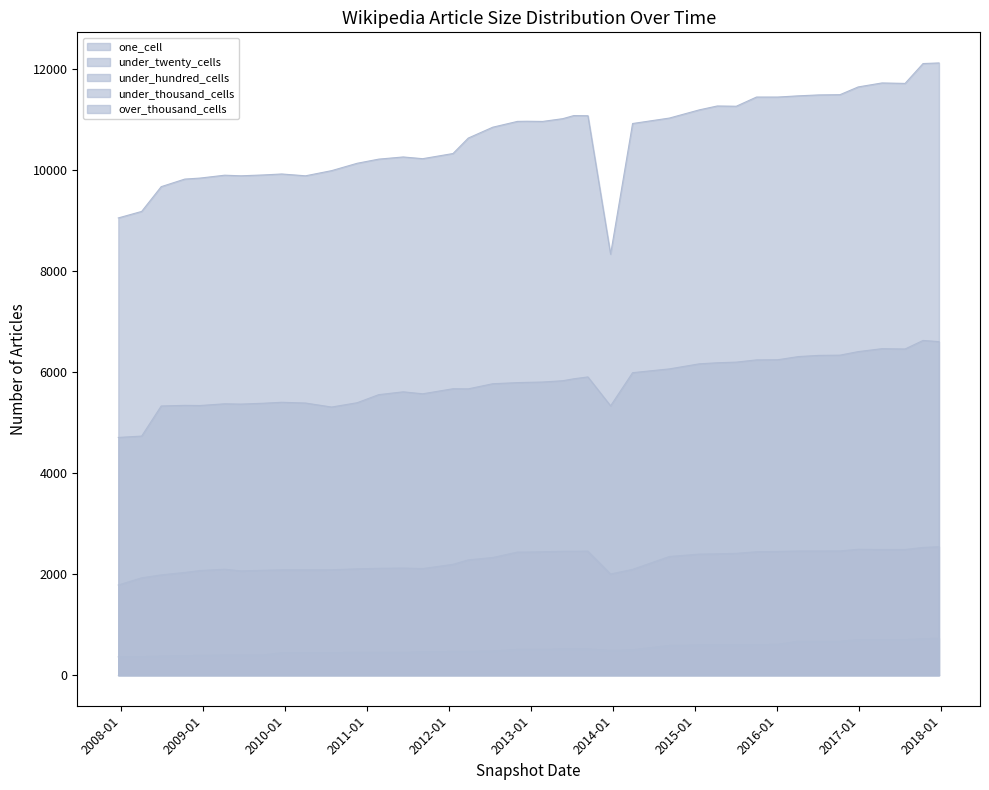

What is the total value across all series at 2014-03-28?

19499